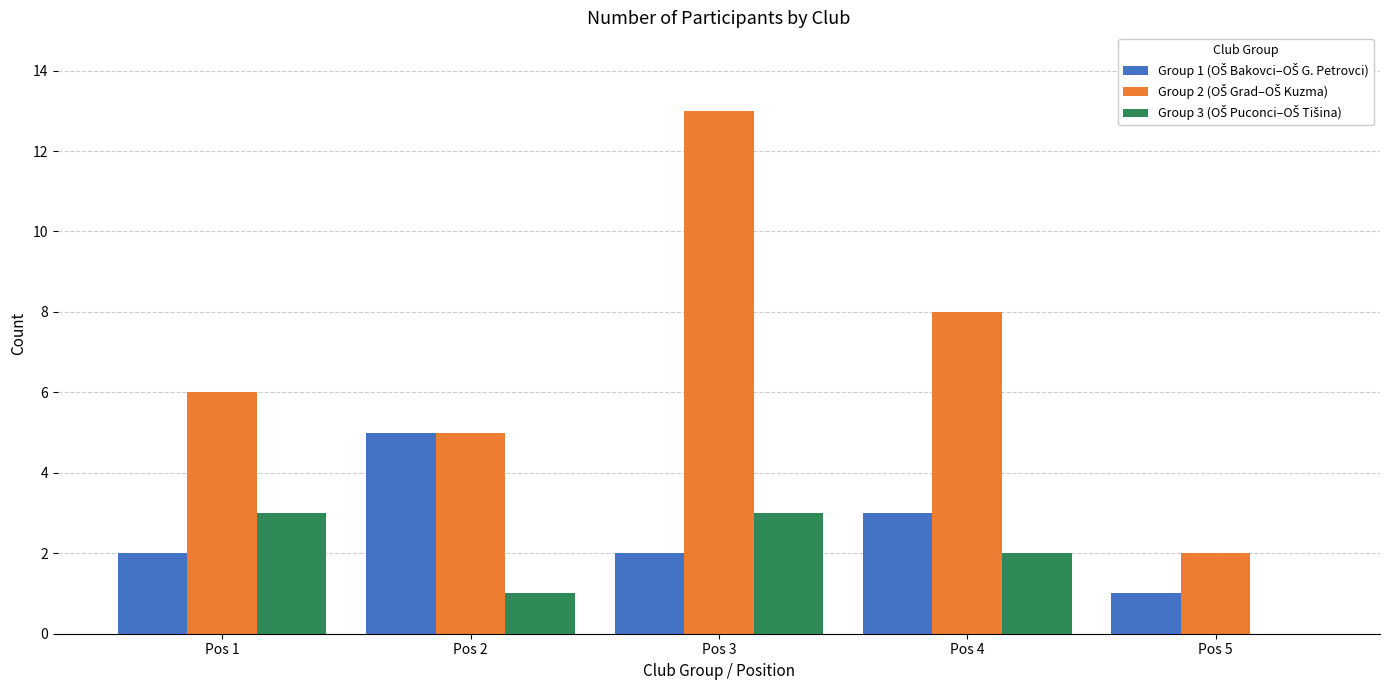

What is the greatest value displayed?

13